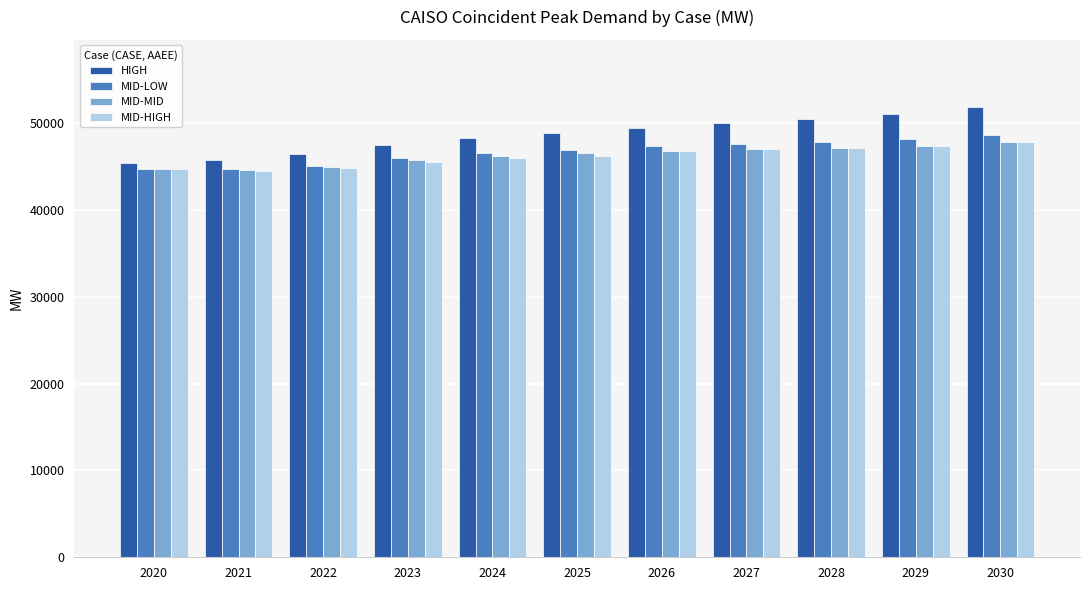

What is the total value across all series at 2027?

191616